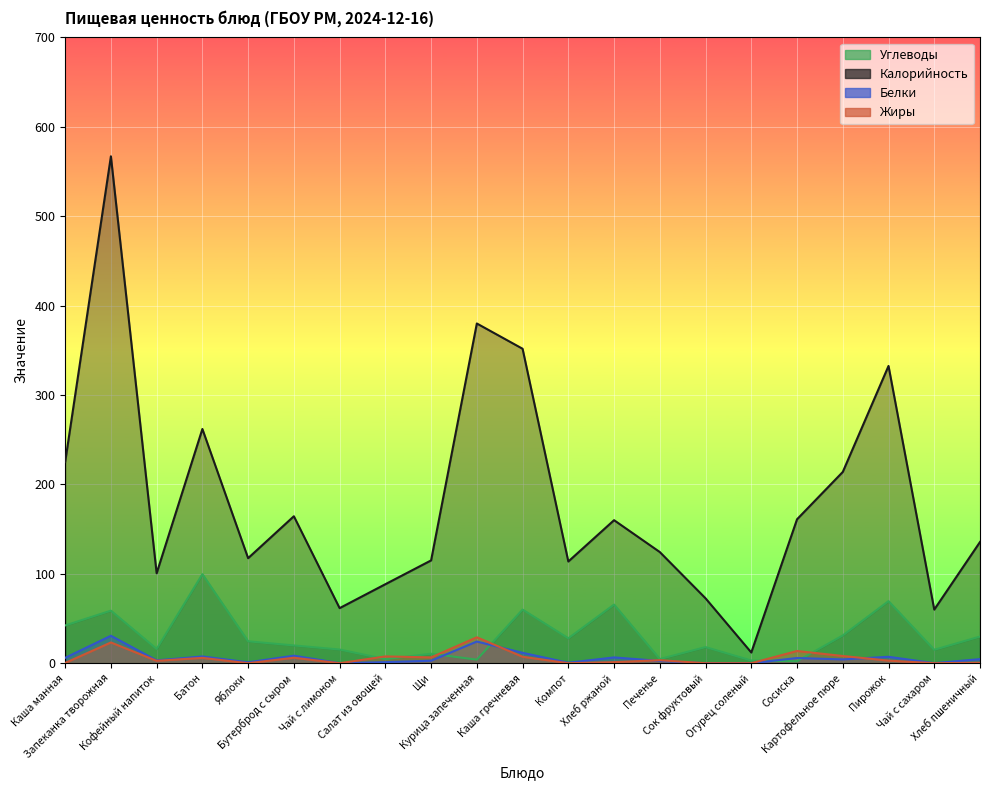

True or false: Жиры and Белки cross at least once.

True